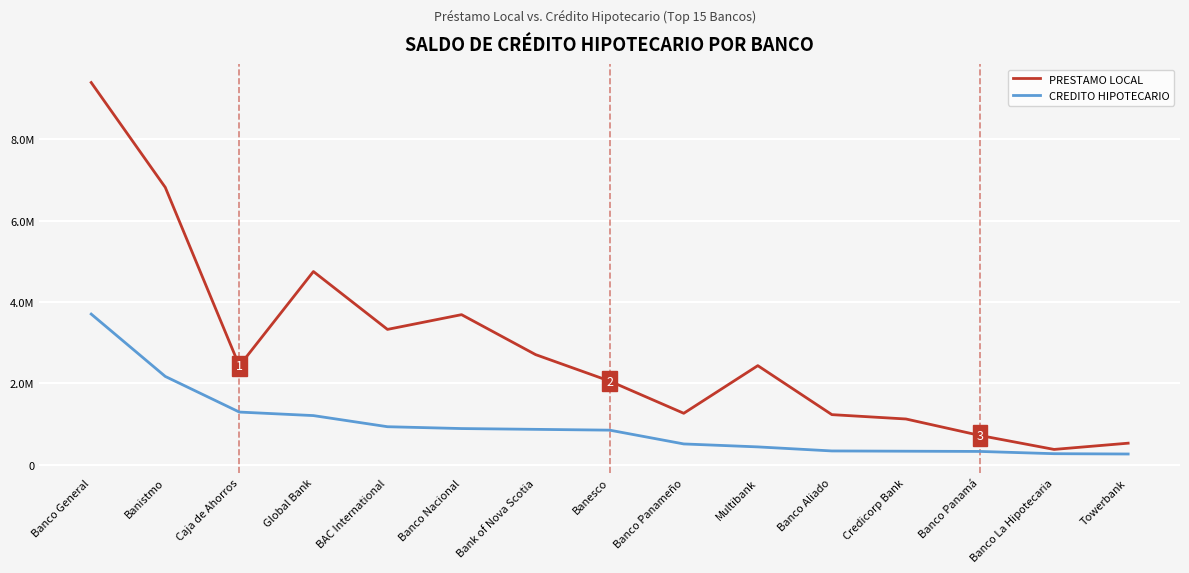

What are all the series names shown in the legend?

PRESTAMO LOCAL, CREDITO HIPOTECARIO